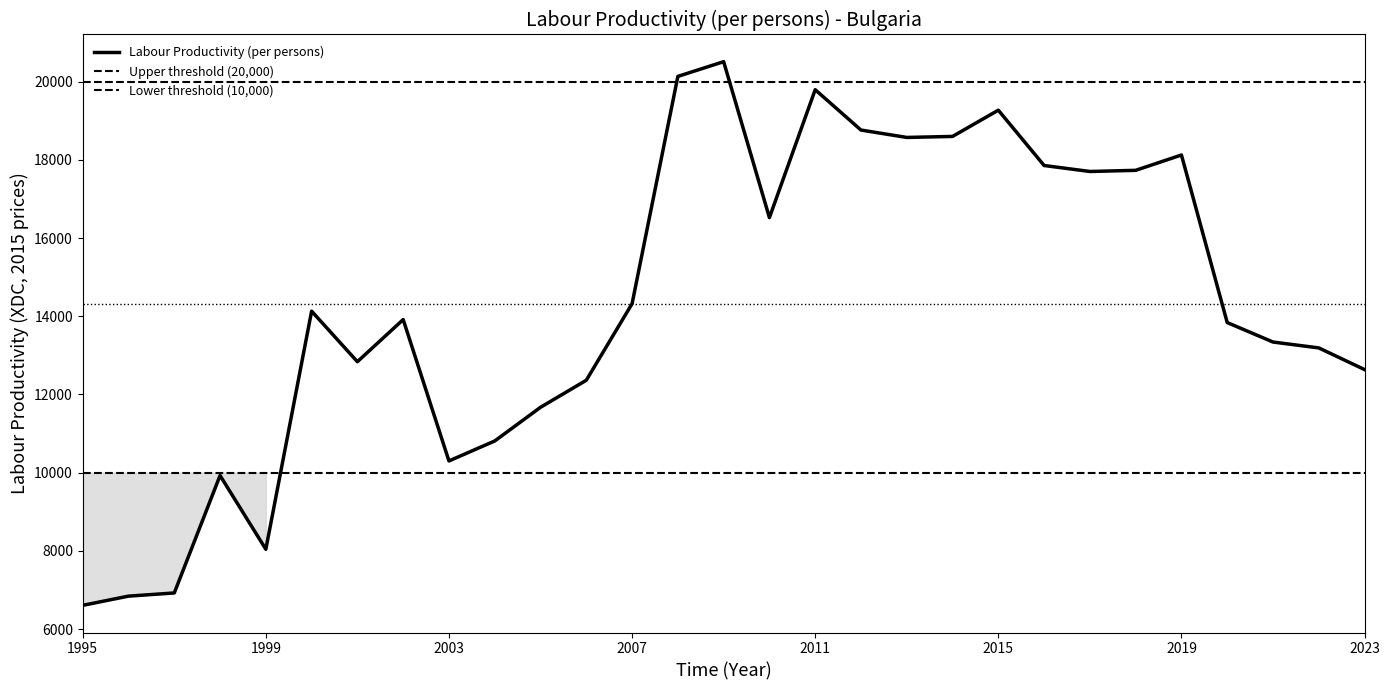

How many points are higher than both their immediate neighbors (excluding endpoints)?

7